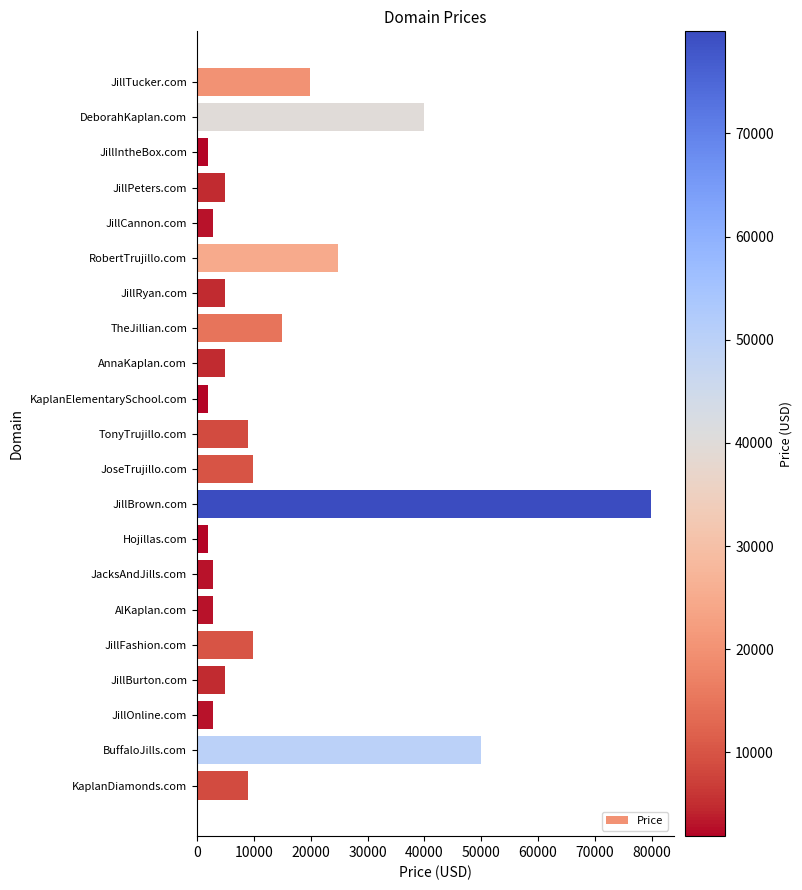

How many series are shown in this chart?

1